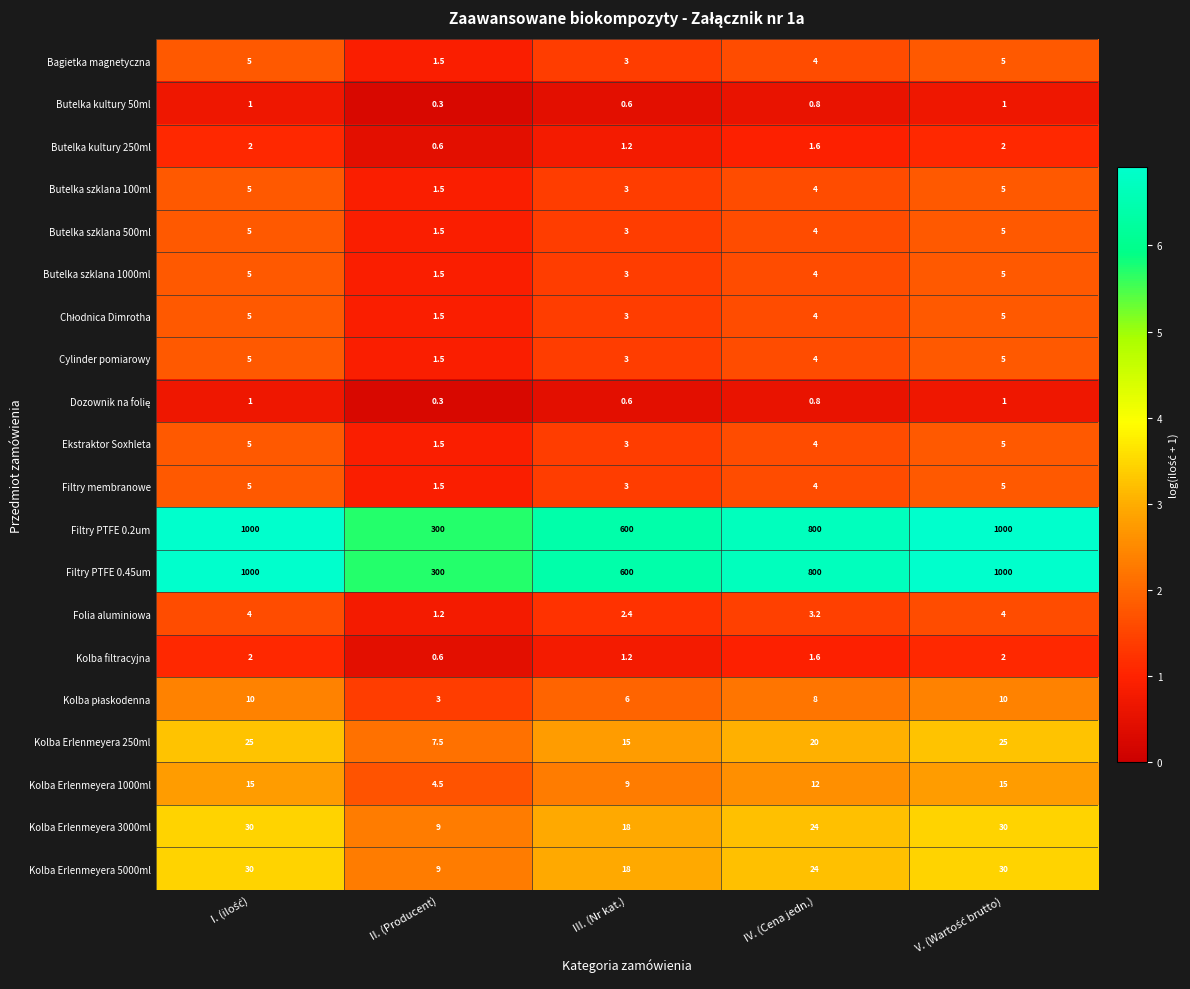

What is the sum of all Kolba Erlenmeyera 5000ml values?

111.0